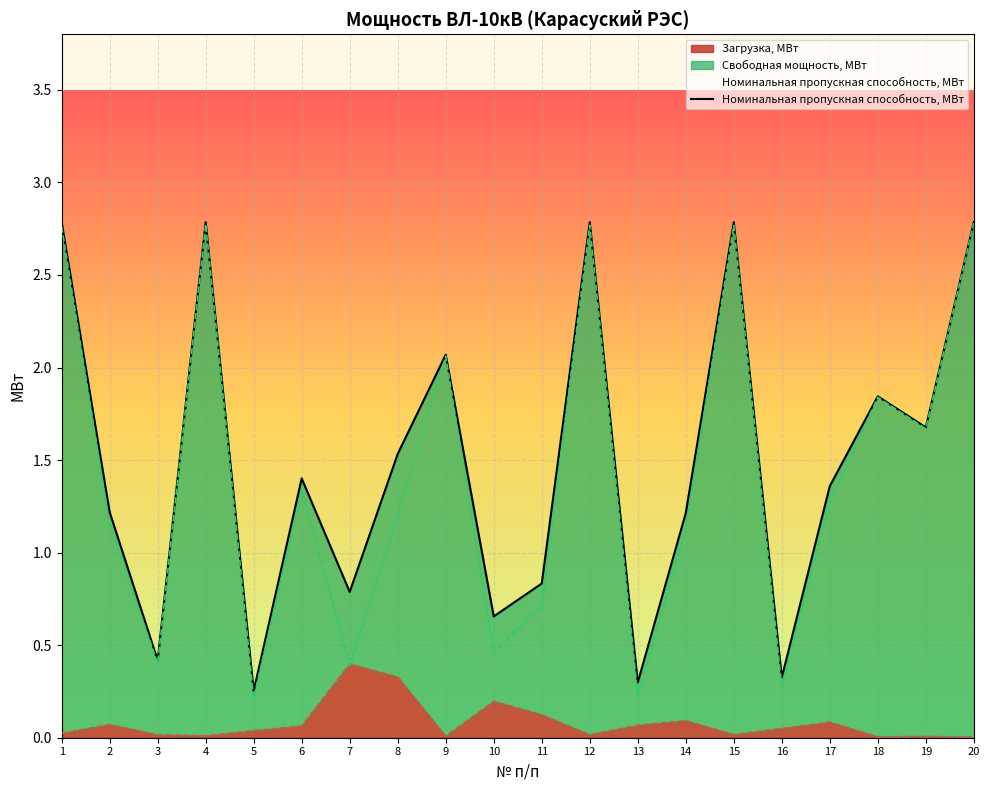

What is the average value?

1.5